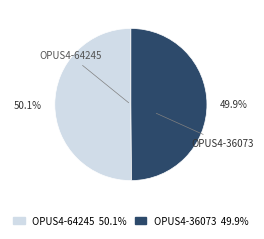

How many slices are in this pie chart?

2